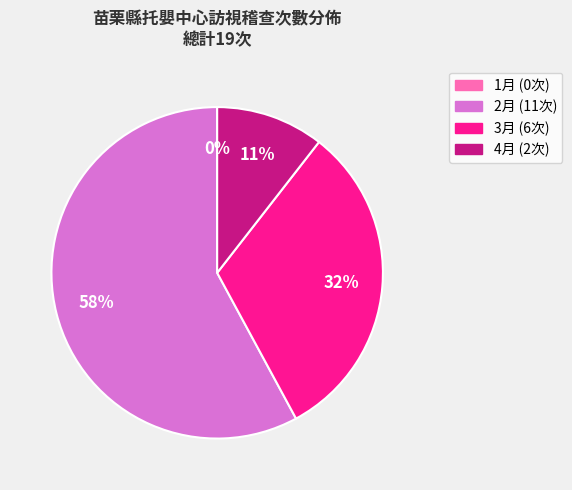

To the nearest percent, what is the difference between the 3月 and 1月 slice percentages?

32%